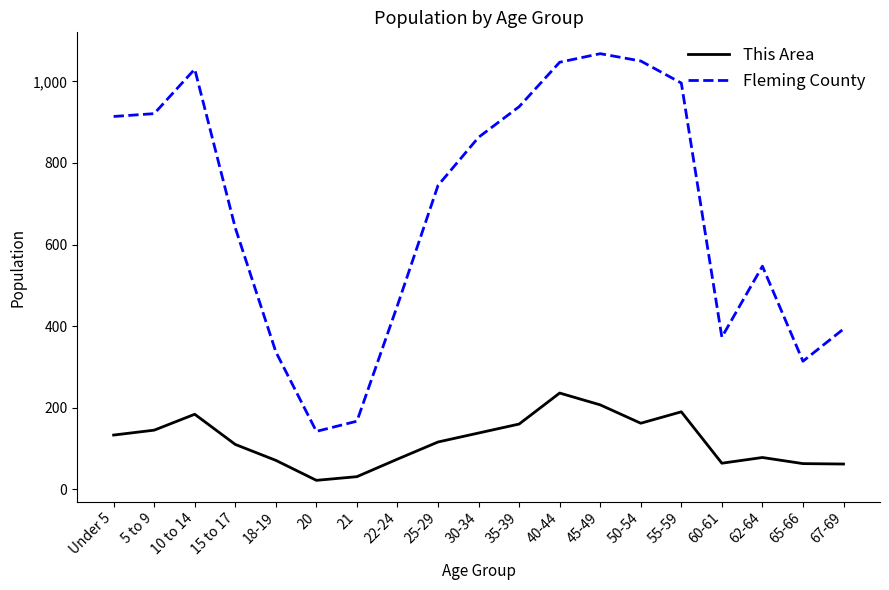

What is the difference between the Fleming County values at 5 to 9 and 20?

779